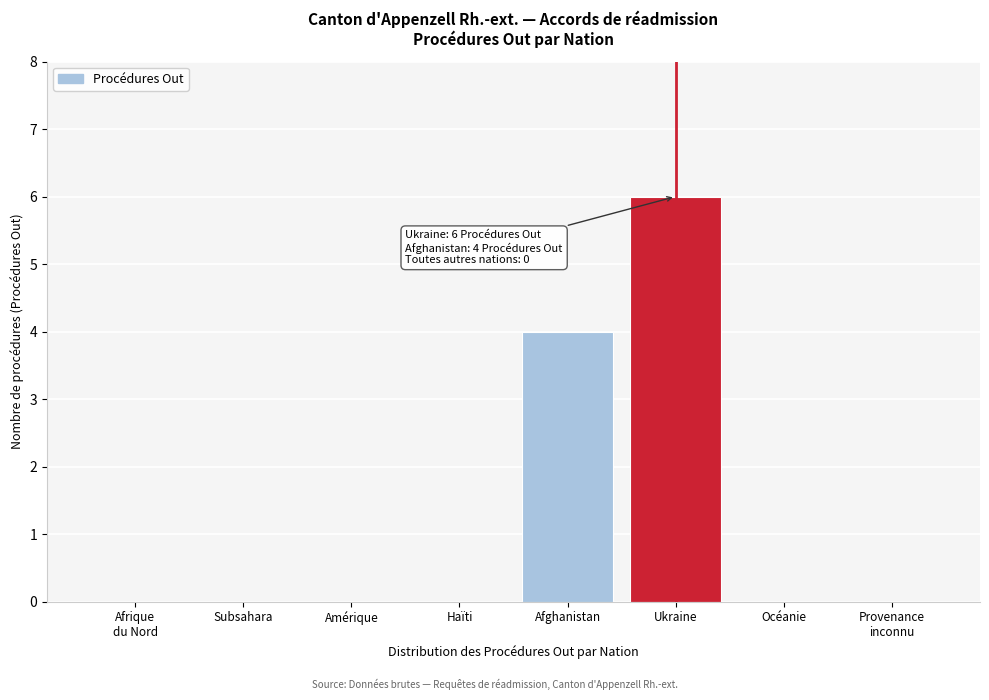

What is the change in value from Amérique to Afghanistan?

+4